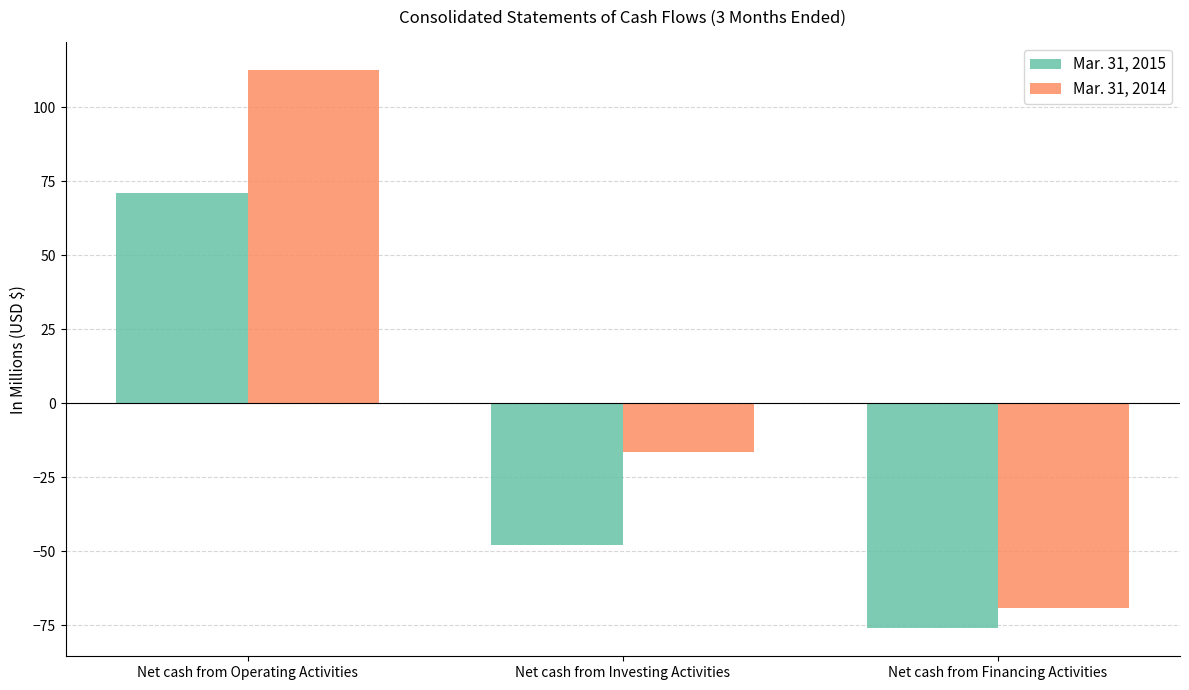

What is the highest value of the Mar. 31, 2015 series?

70.9